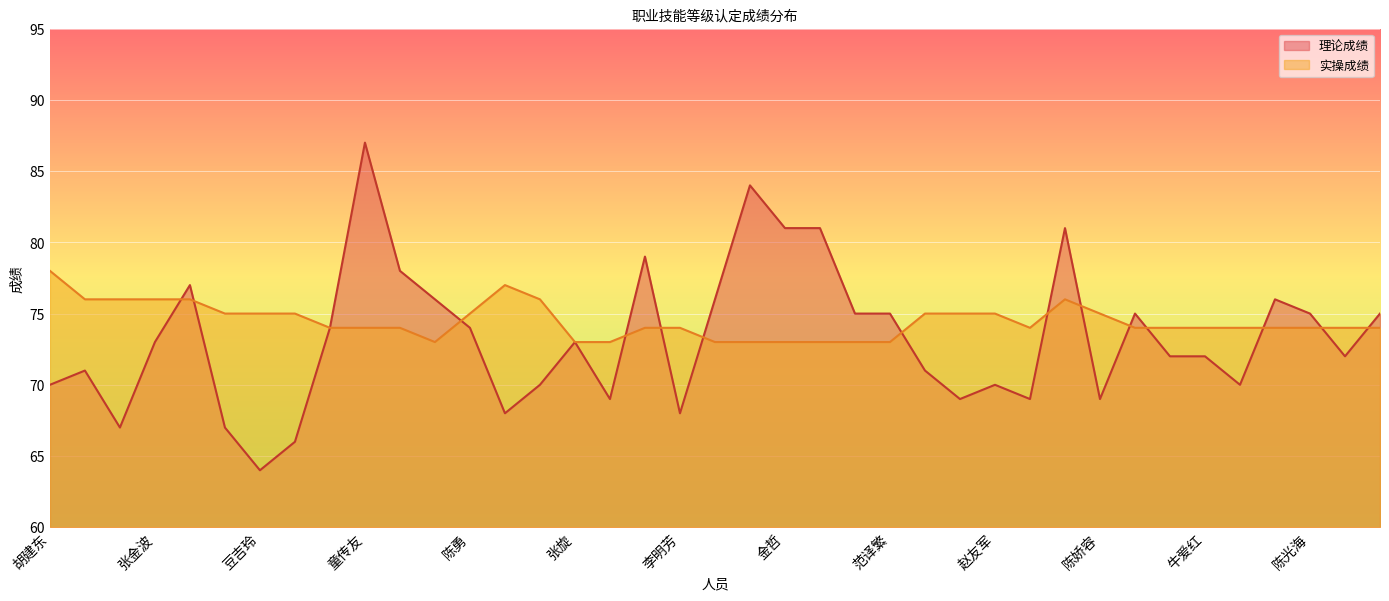

List the series in order of their overall mean, highest first.

实操成绩, 理论成绩